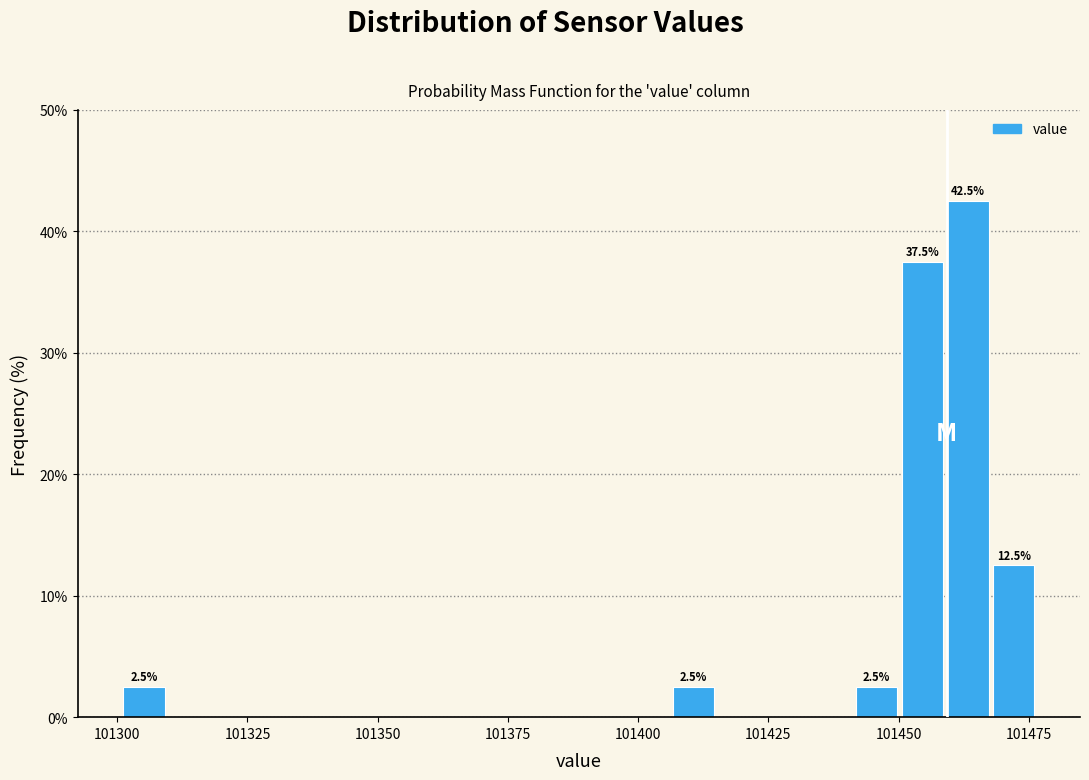

Read against the x-axis, roughly where is the centre of the tallest bar?

101465